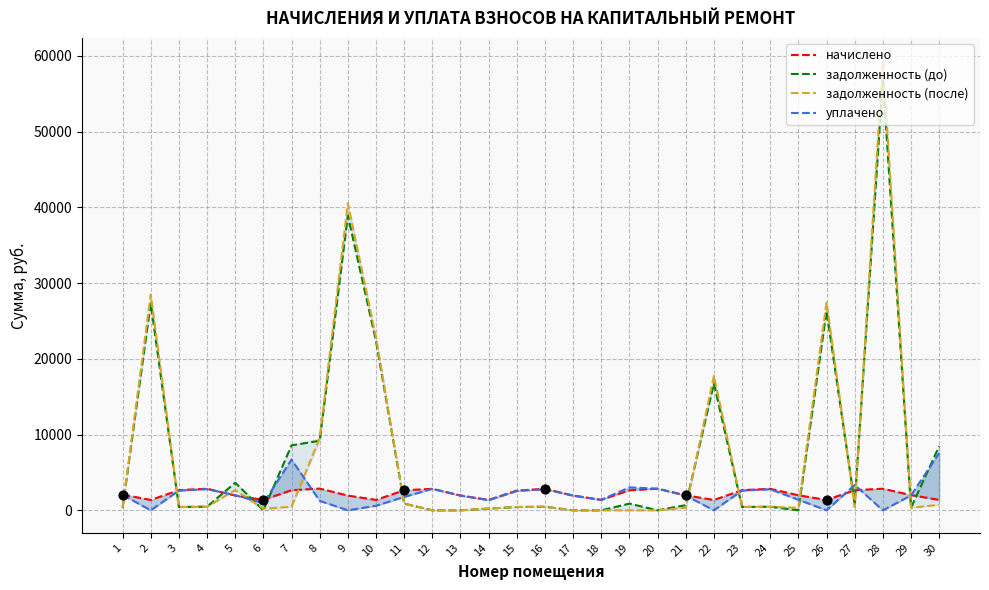

Which series contains the lowest Y value?

задолженность (до)